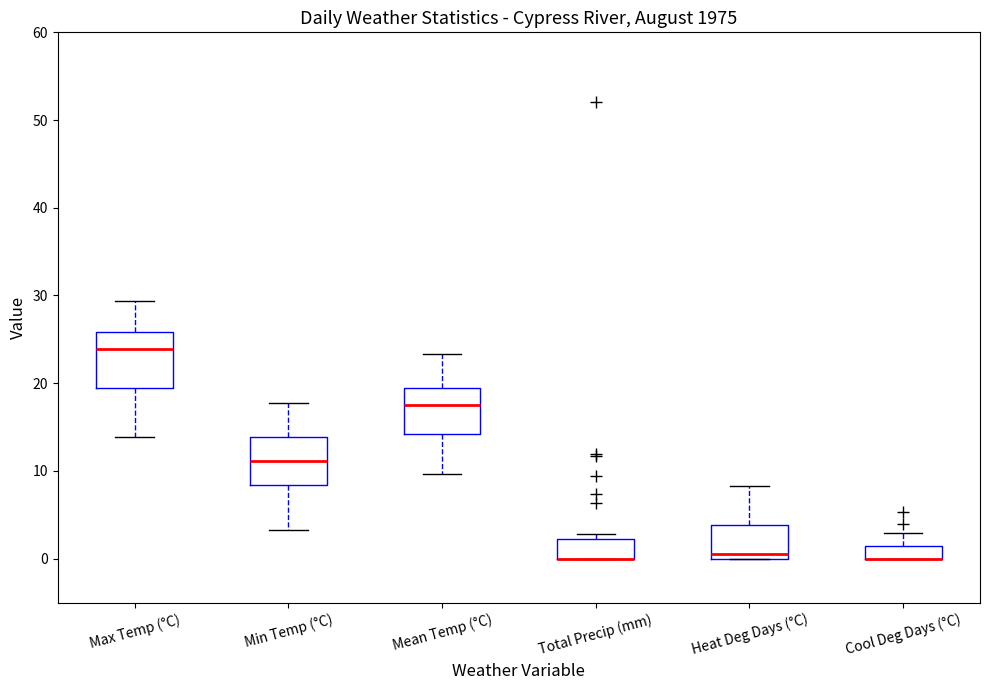

Where is the upper edge of the box for Heat Deg Days (°C) on the y-axis? The values are not printed on the chart, so give them approximately, as read against the axis.

4